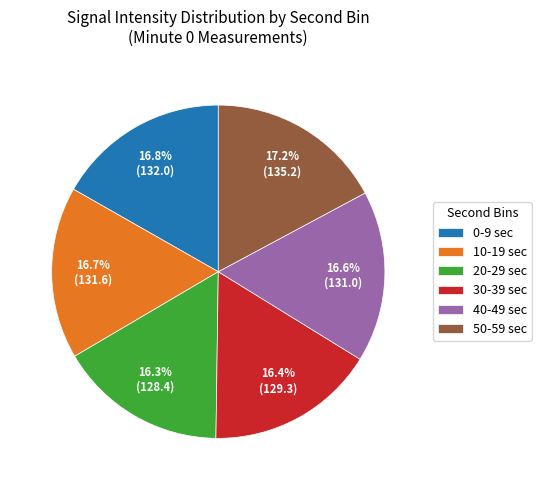

Does 50-59 sec represent more than half of the total?

No